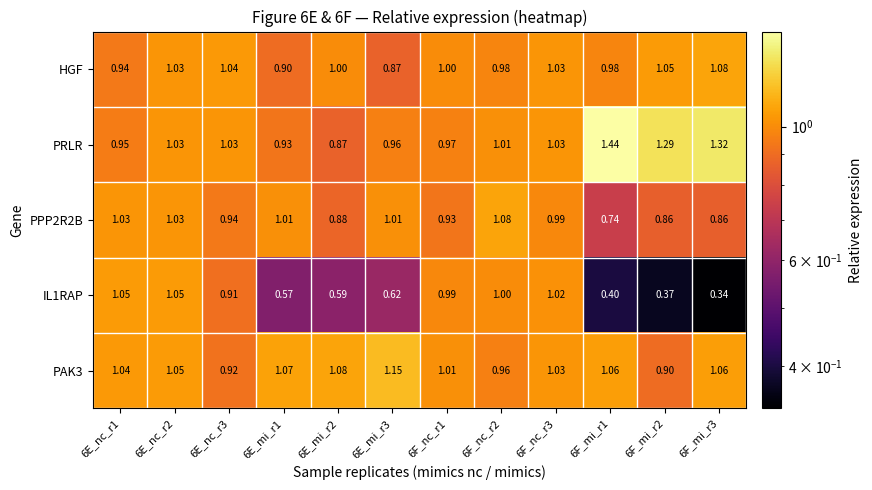

Is the value of PAK3 at 6E_mi_r1 greater than the value of HGF at 6E_nc_r2?

Yes